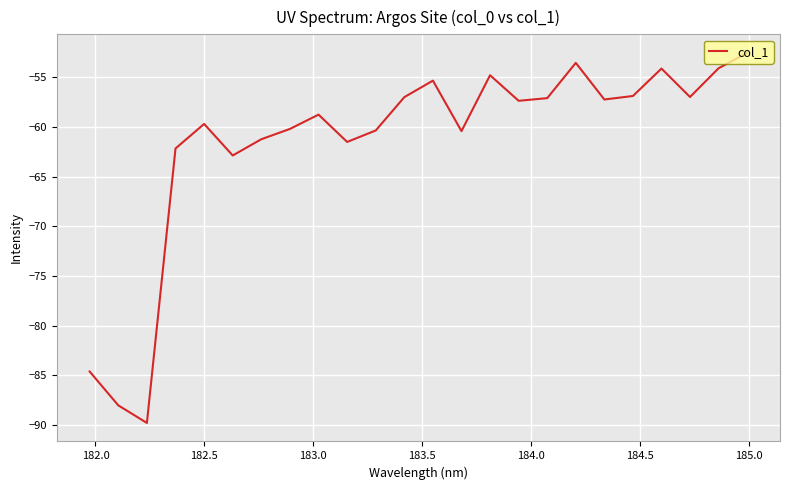

What is the difference between the maximum and minimum values?

37.3